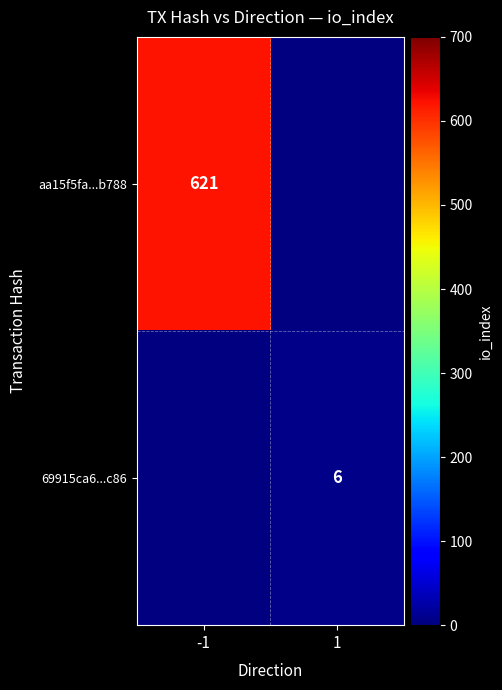

True or false: 69915ca6...c86 has a value of 6 at 1.

True